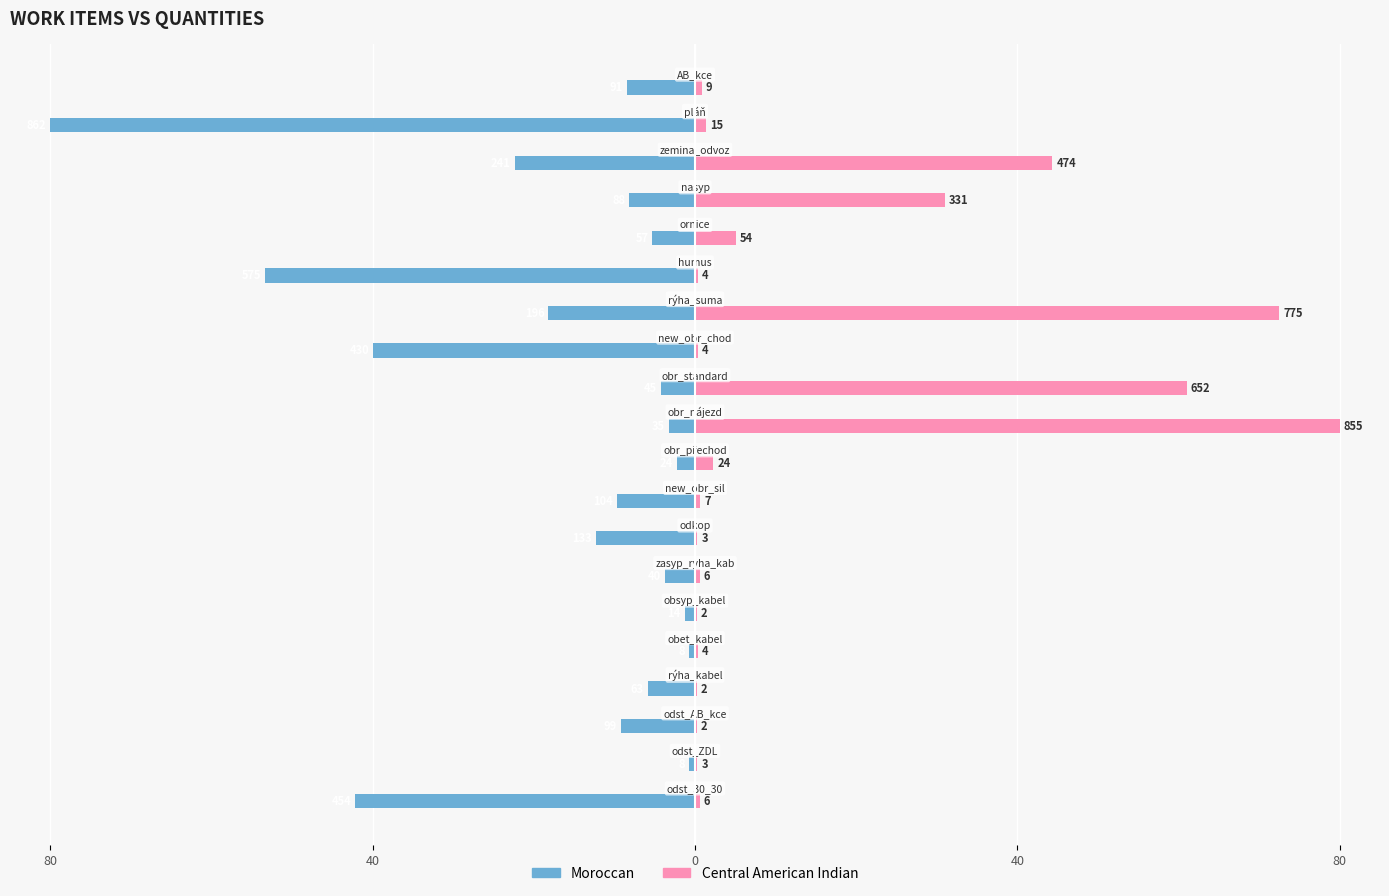

How many bars are there in each group?

2